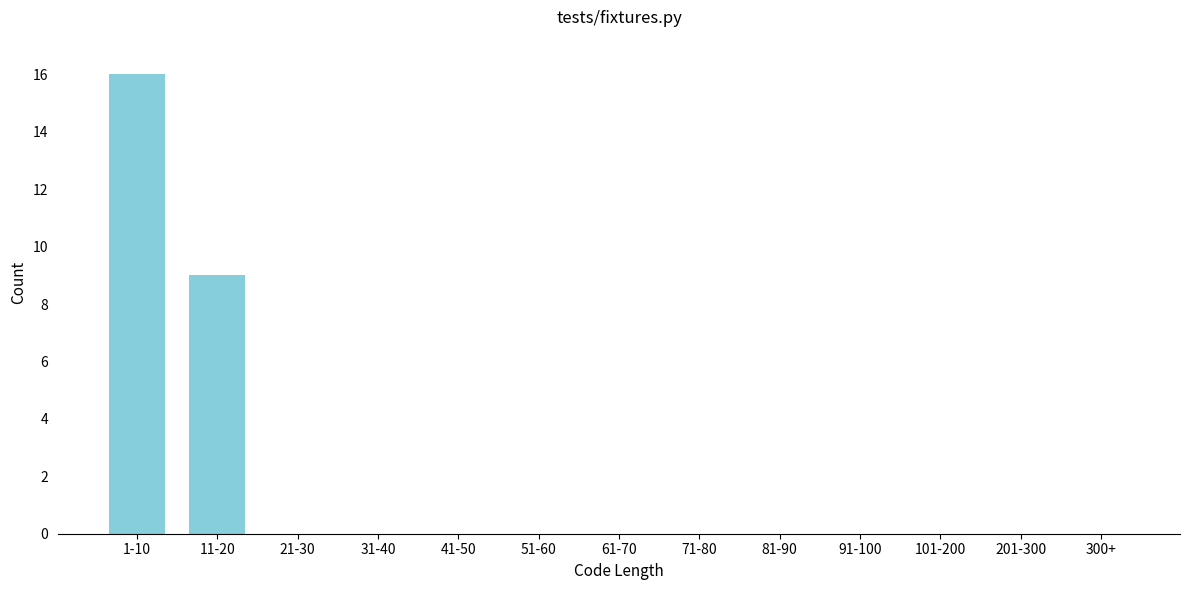

Reading right to left, extract all data points from this chart.

300+=0	201-300=0	101-200=0	91-100=0	81-90=0	71-80=0	61-70=0	51-60=0	41-50=0	31-40=0	21-30=0	11-20=9	1-10=16